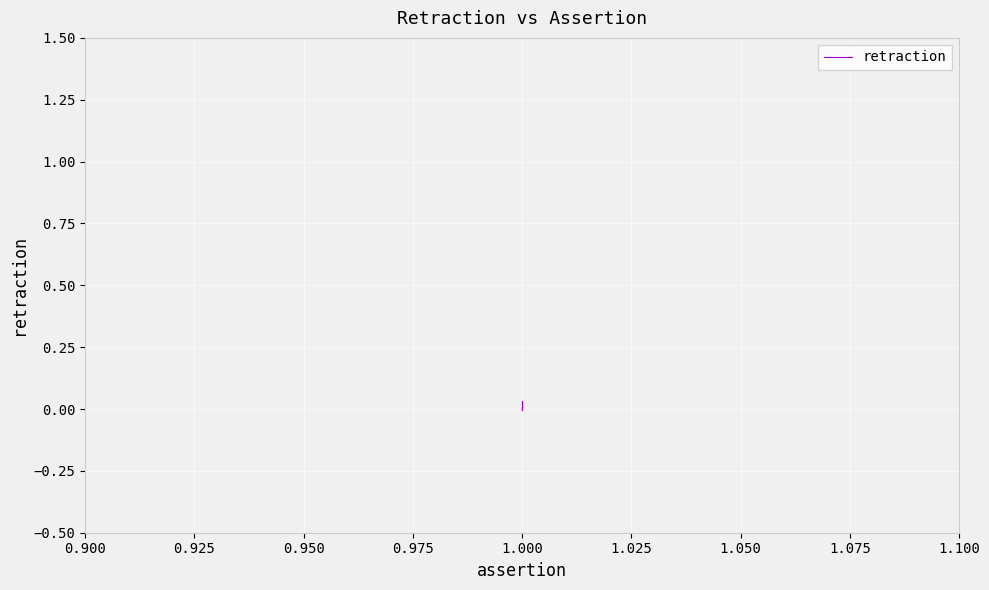

Which category has the lowest value across all series?

1.000